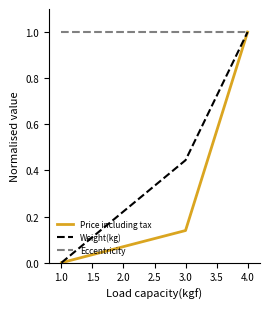

Between 1.0 and 3.0, which series saw the biggest shift?

Weight(kg)